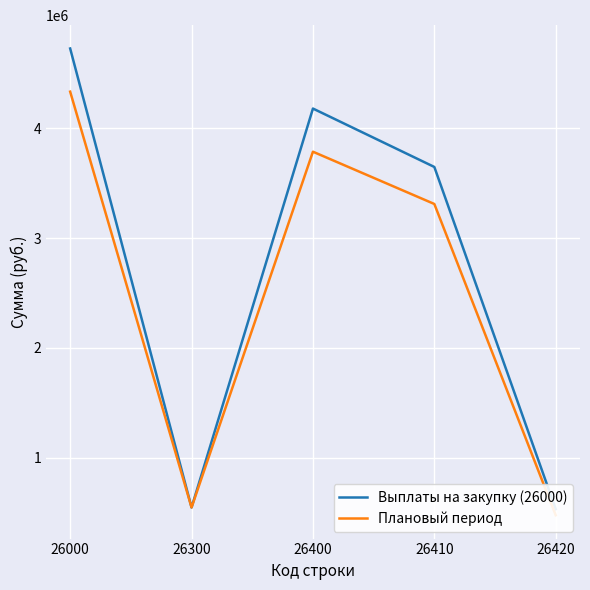

At which label is Плановый период closest to 2405757?

26410